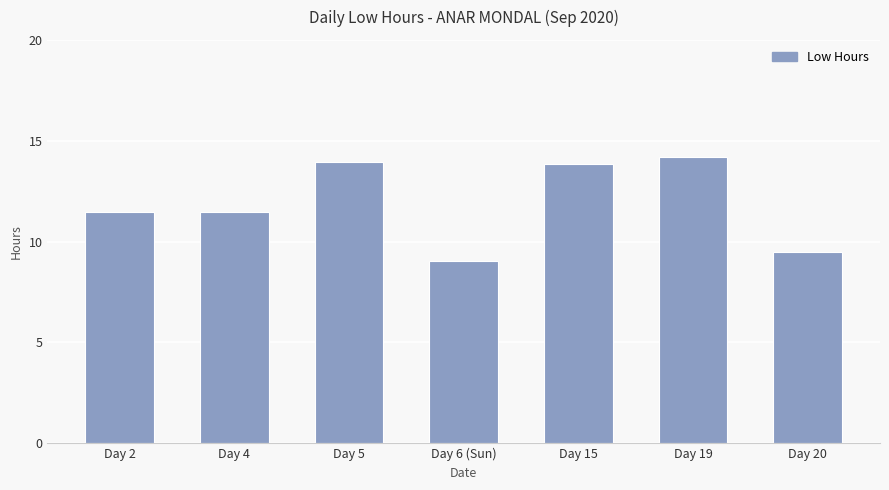

What is the label of the 2nd bar from the right?

Day 19